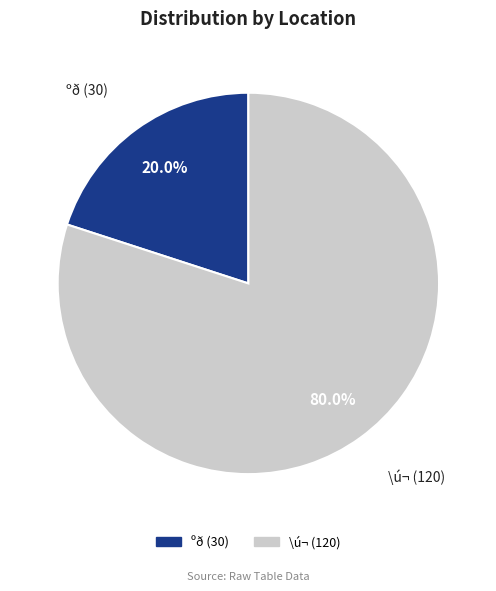

True or false: ºð accounts for 26% of the total.

False